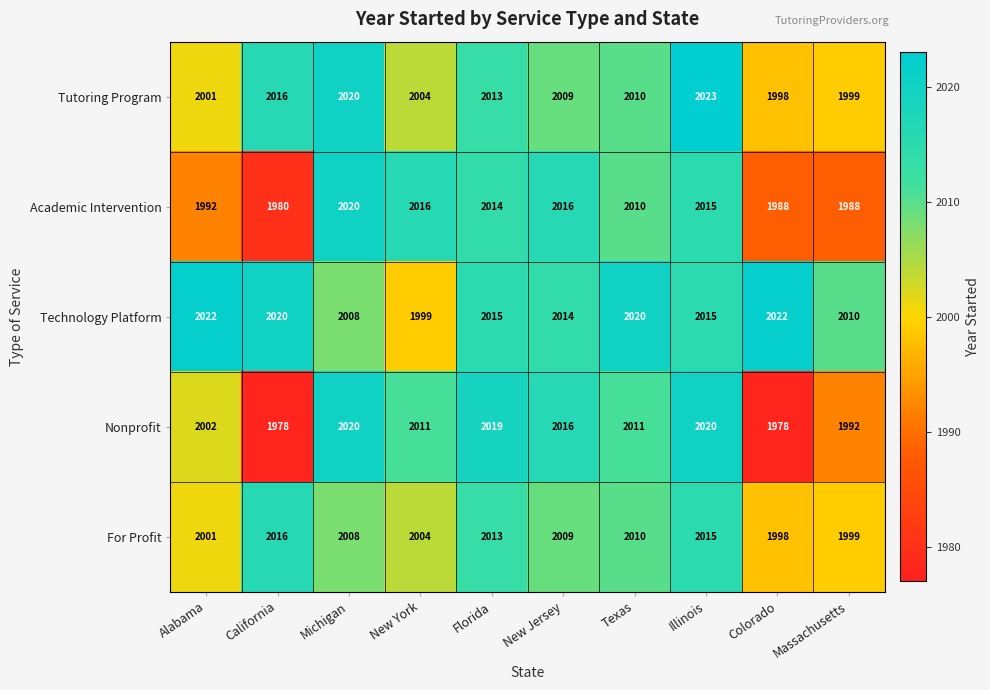

At which label does Tutoring Program first exceed 2010?

California